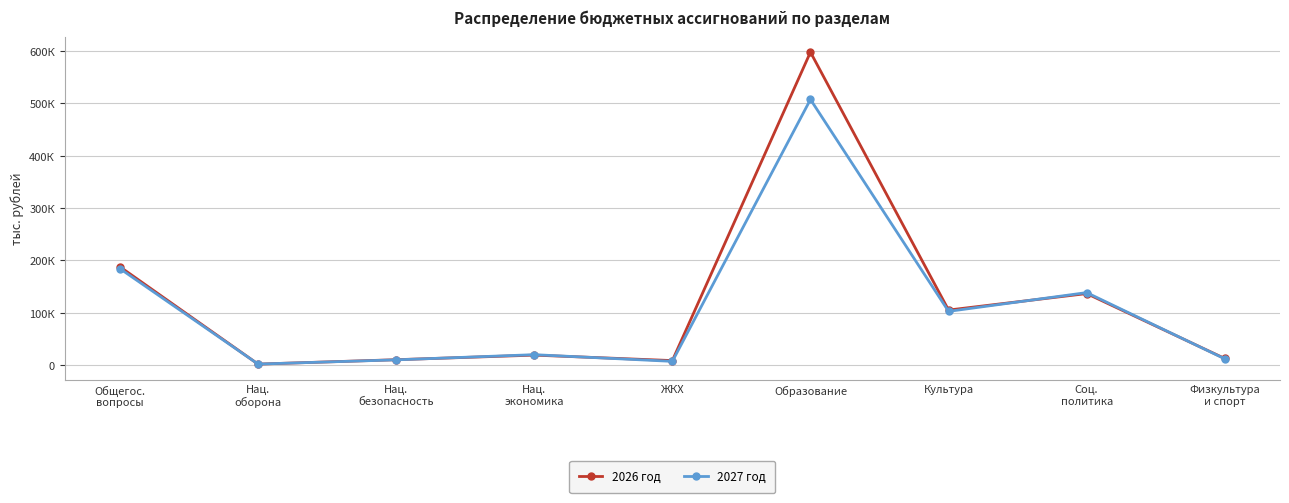

What is the difference between the 2027 год values at Общегос.
вопросы and ЖКХ?

177178.9